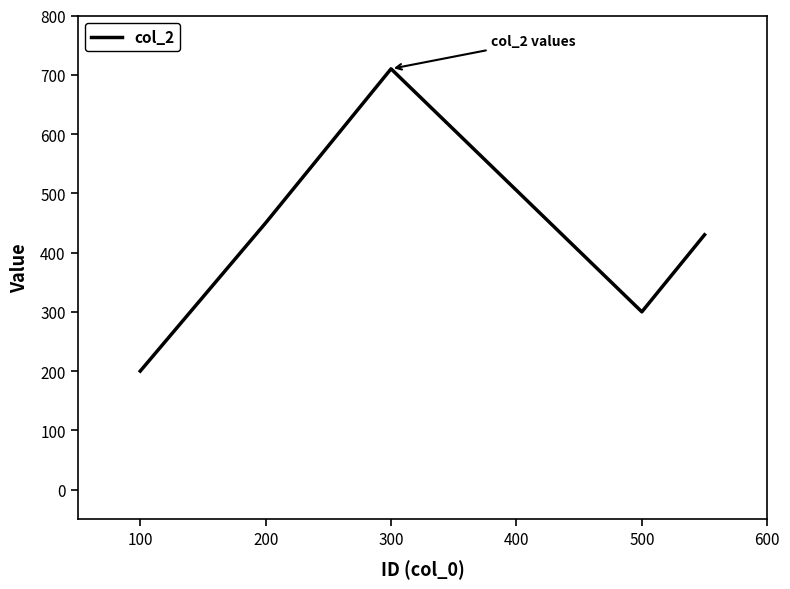

How many series are shown in this chart?

1